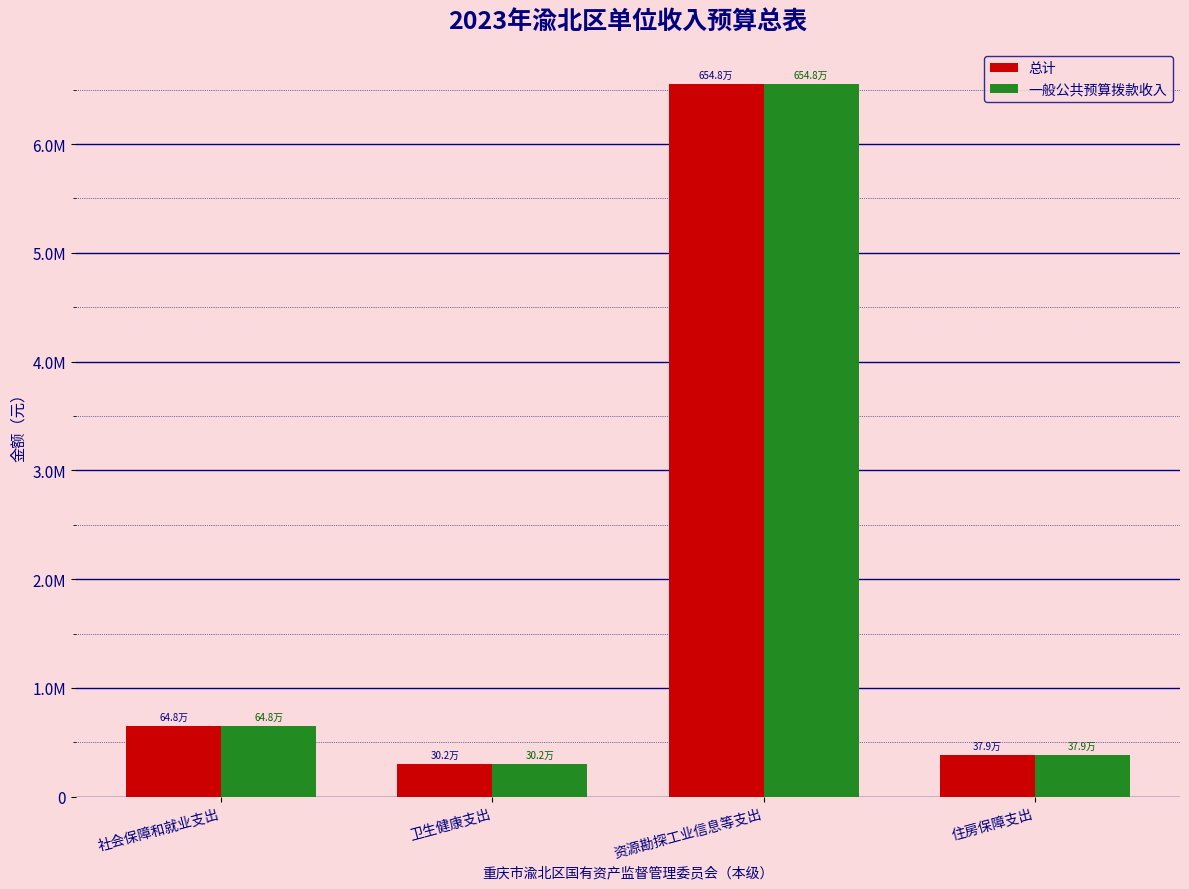

What are all the series names shown in the legend?

总计, 一般公共预算拨款收入